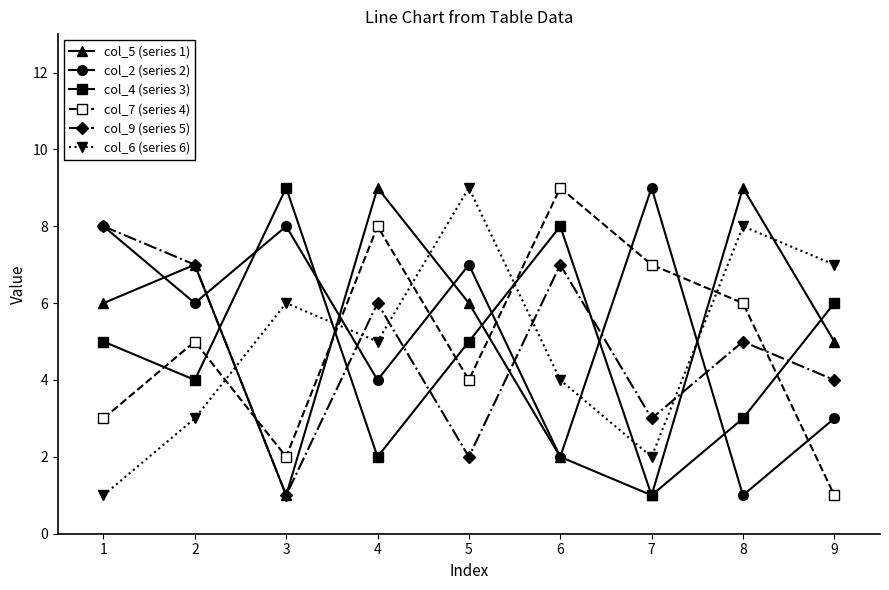

What is the difference between the col_6 (series 6) values at 8 and 7?

6